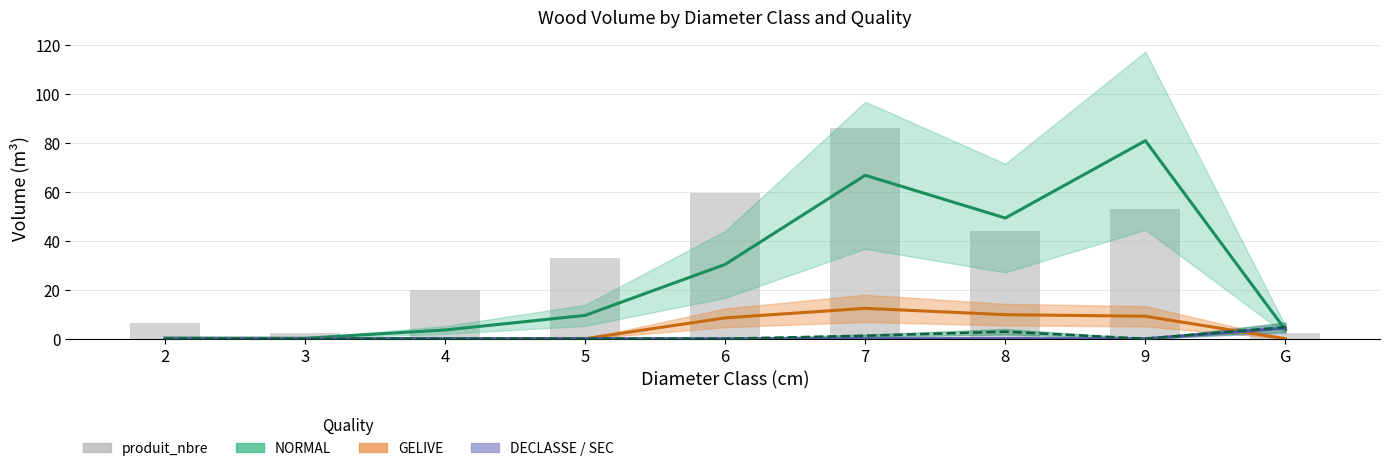

True or false: the data shows 59.4 at 6.

True